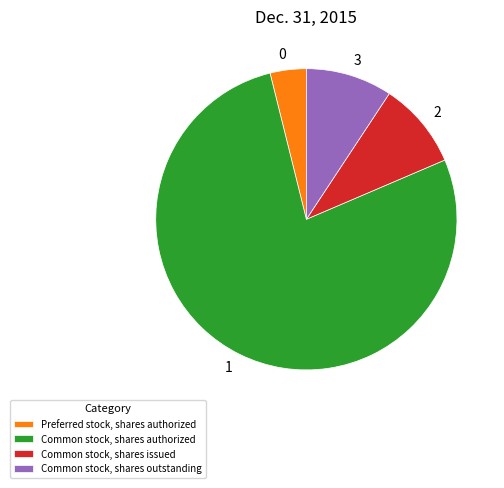

Is Common stock, shares authorized the majority of the pie?

Yes